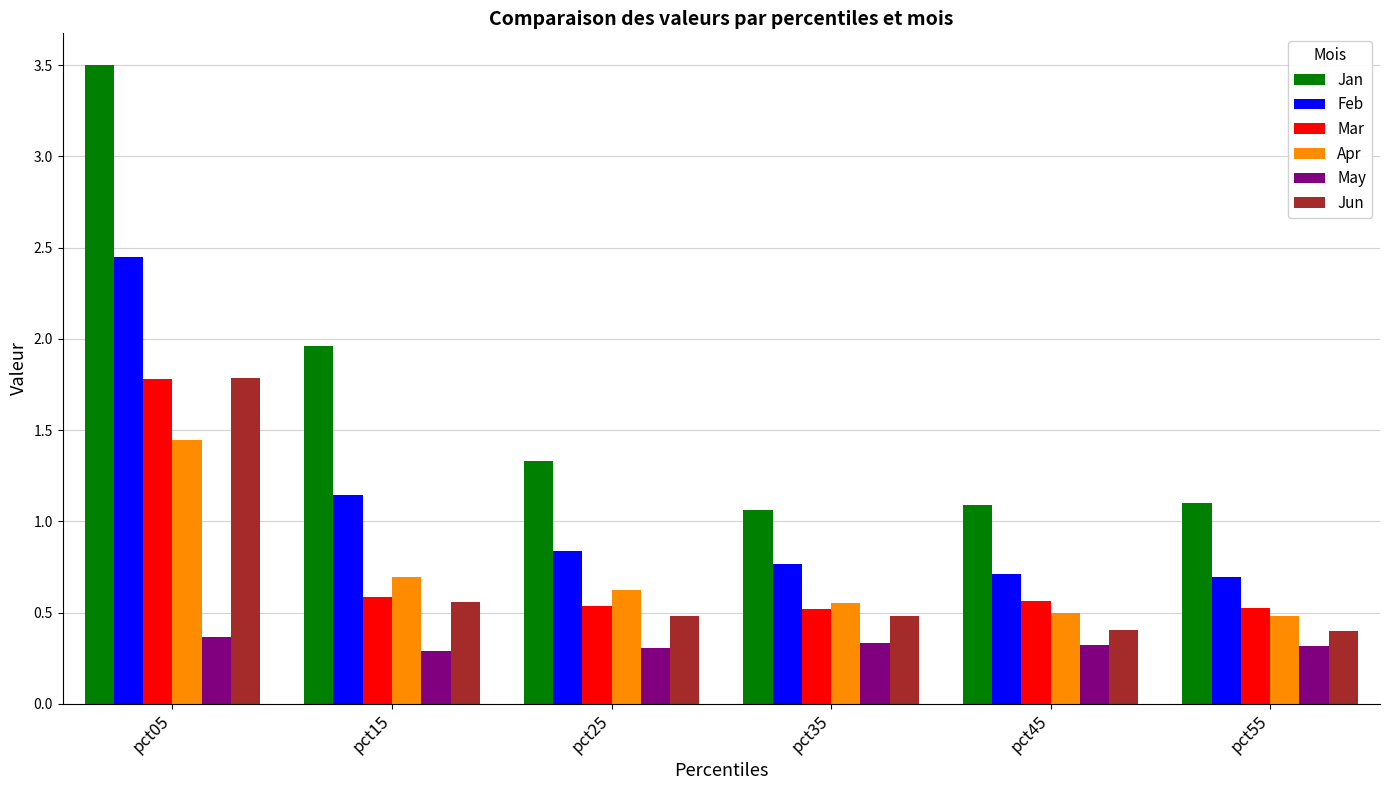

Is it true that Jan equals 0.5 at pct55?

False